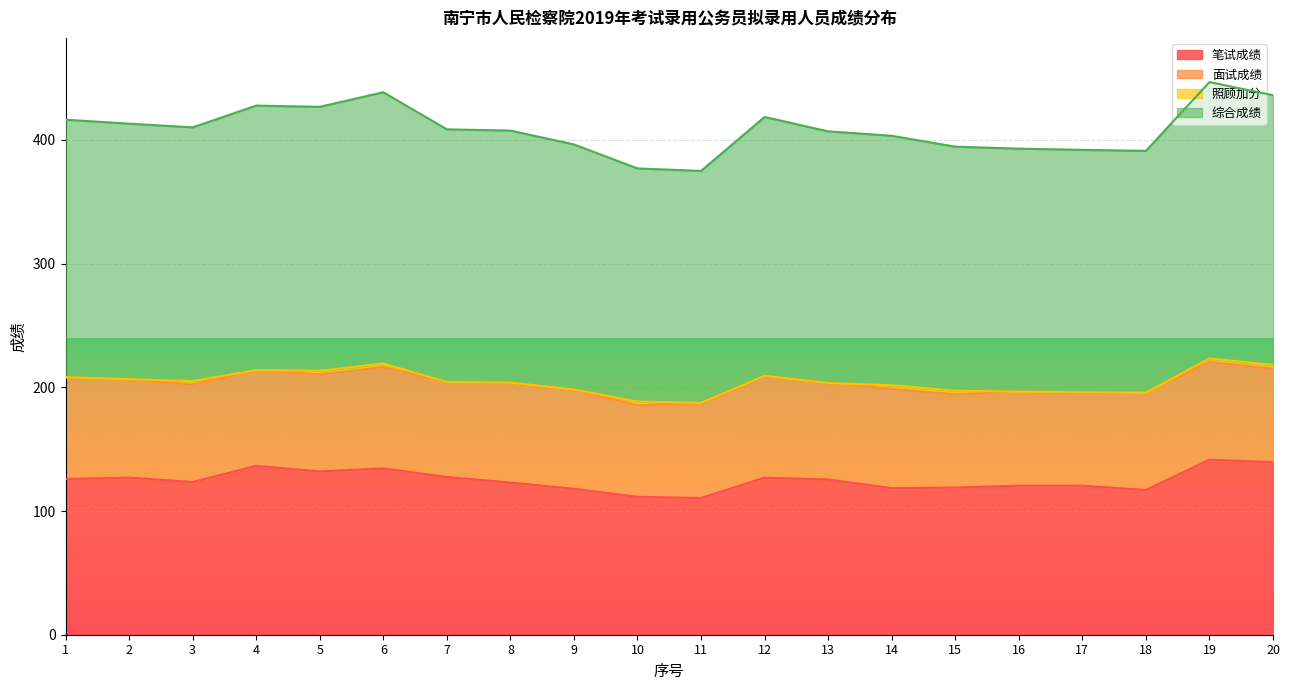

At which category is the sum across all series the highest?

19